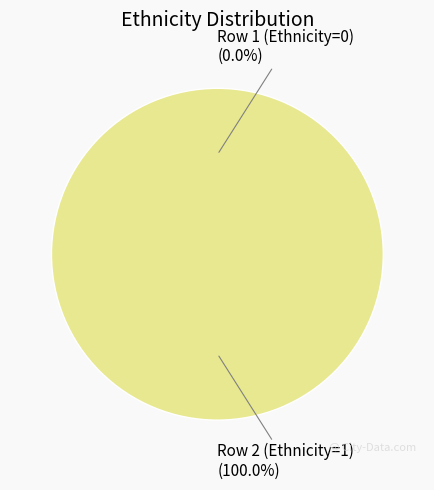

Which slice is the smallest?

Row 1 (Ethnicity=0)